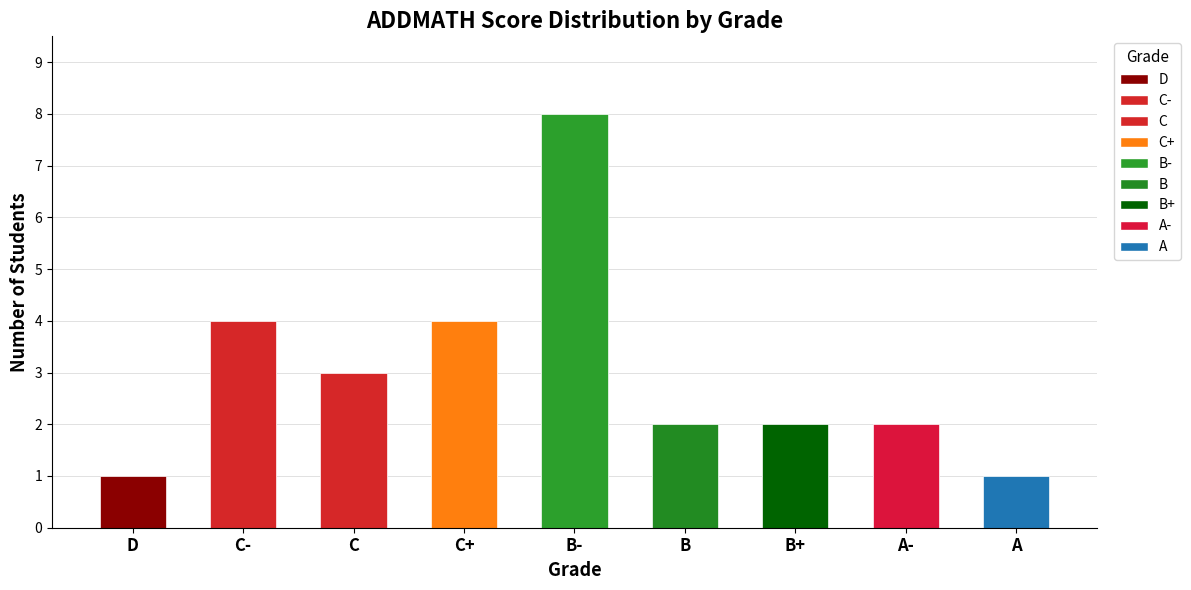

What is the change in value from C to B?

-1